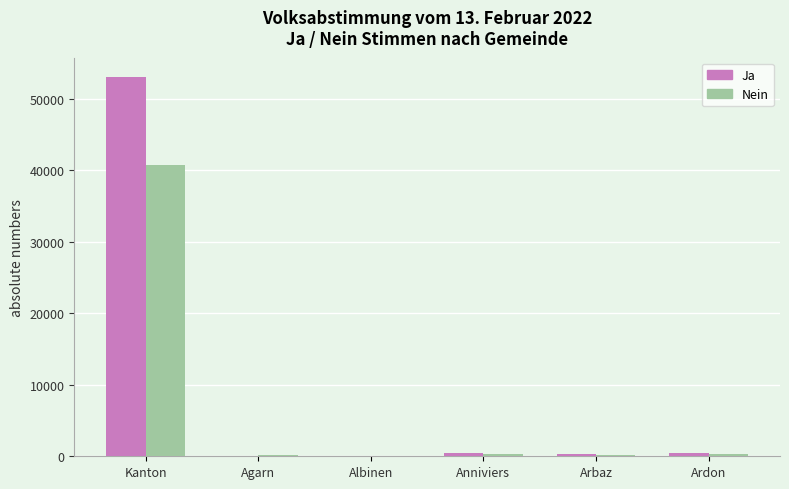

The Ja series shows 70722 at Kanton. True or false?

False